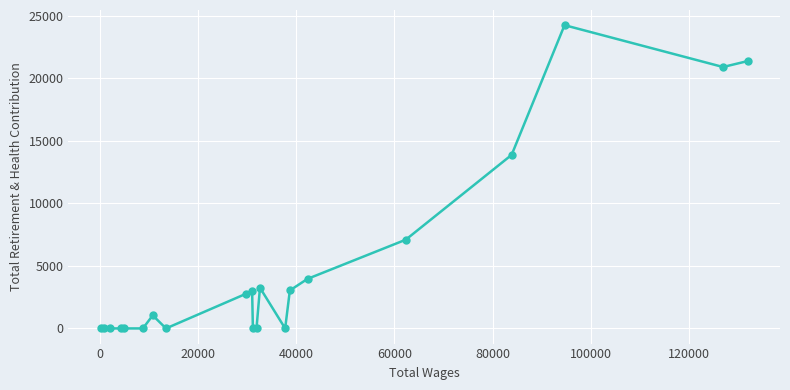

How many distinct data groups are displayed?

1